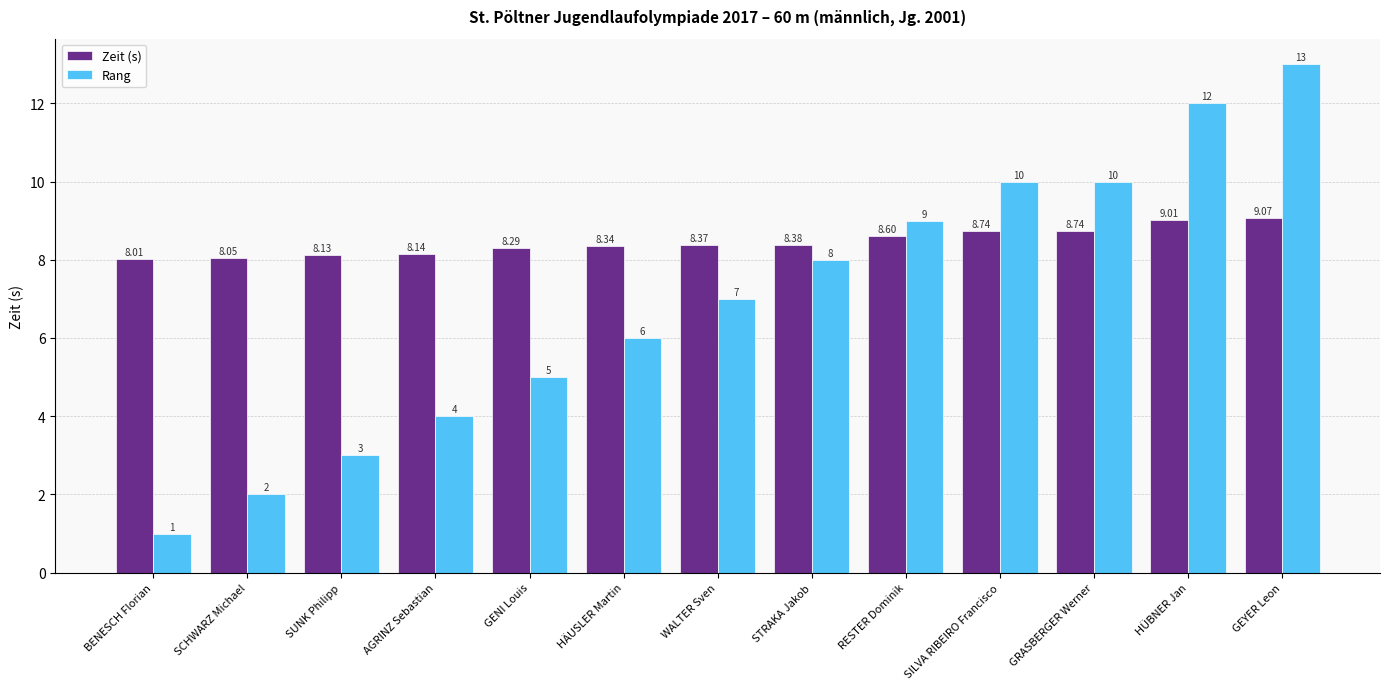

What is the difference between the highest and lowest values at SILVA RIBEIRO Francisco?

1.3